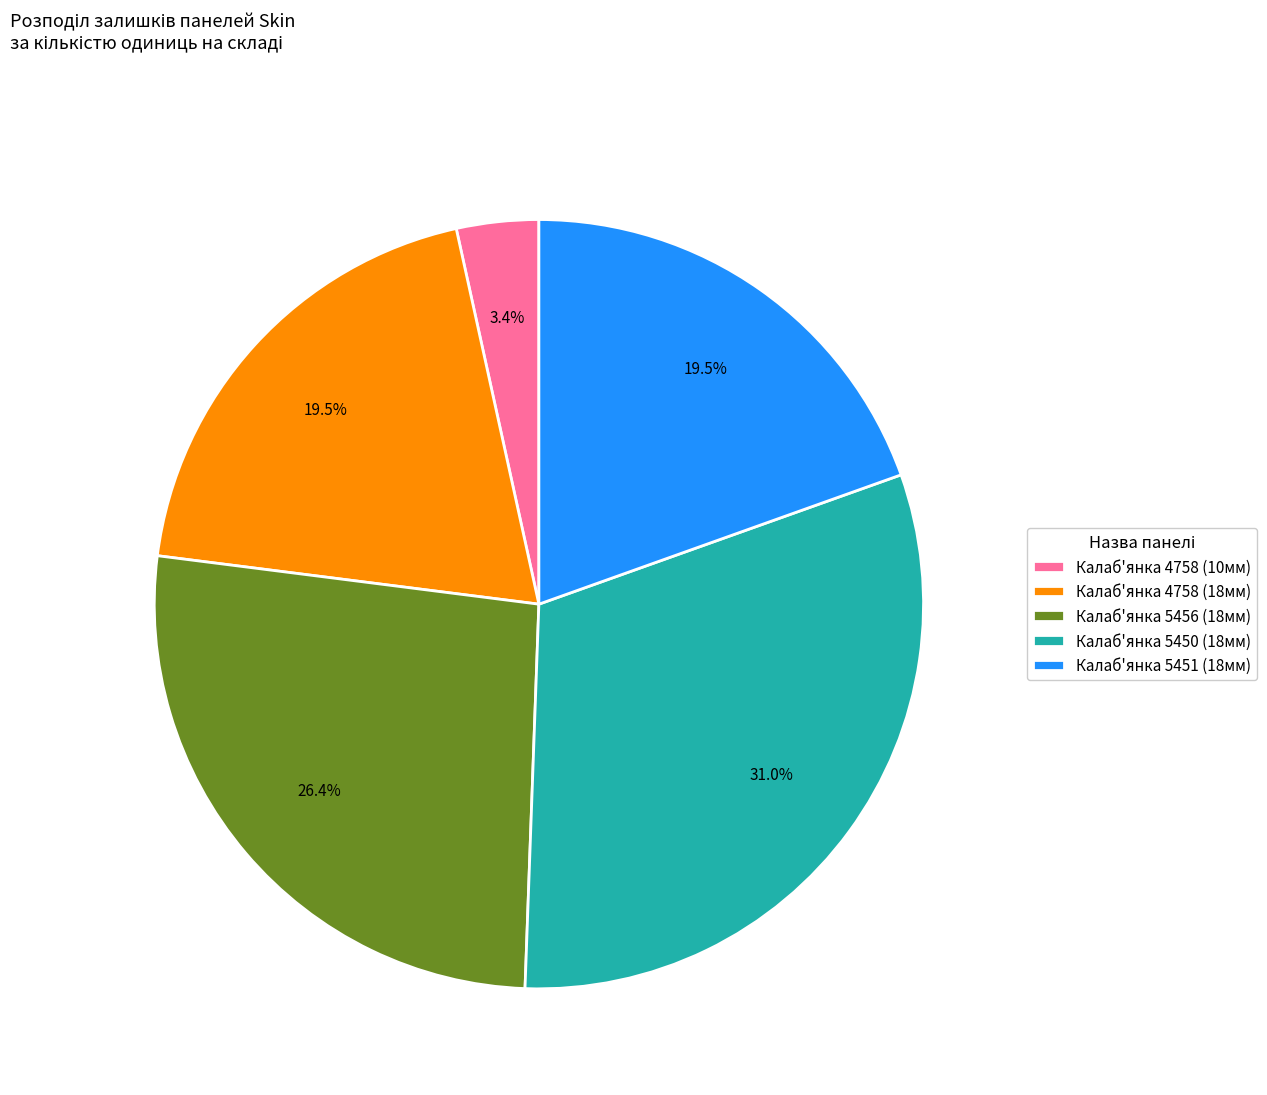

What is the largest slice in the pie chart?

Калаб'янка 5450 (18мм)